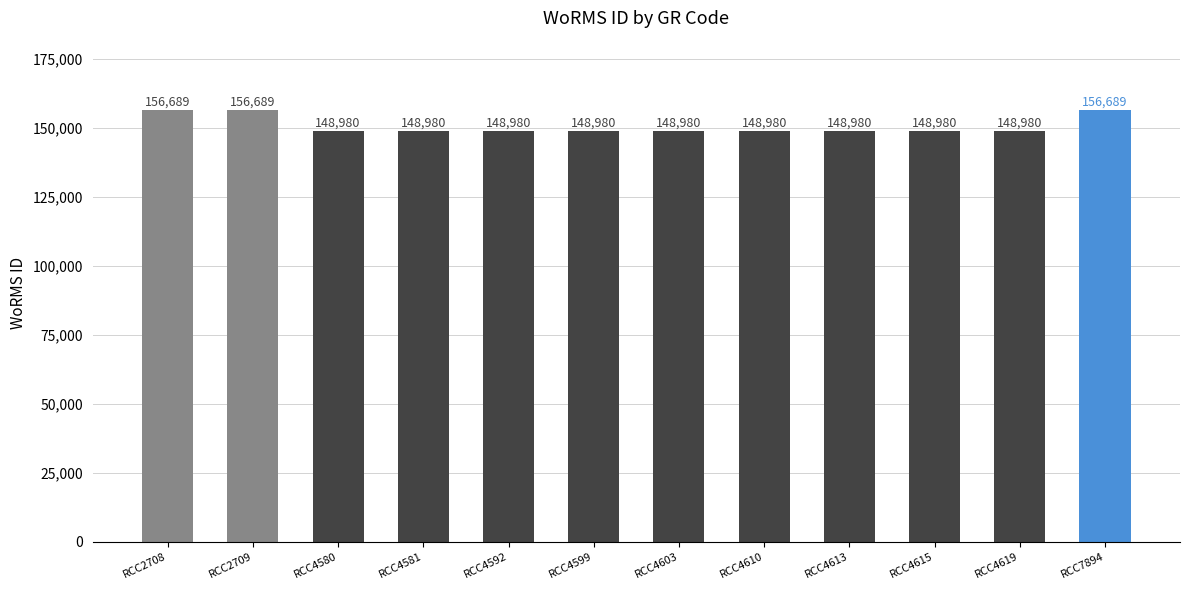

What is the average value?

150907